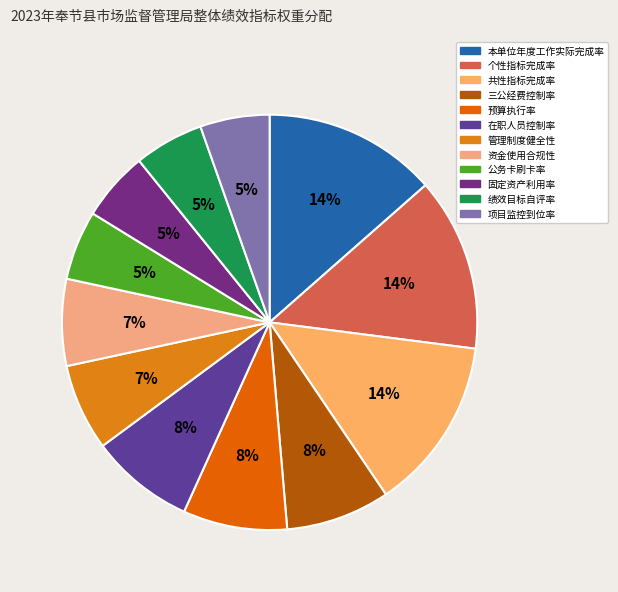

Combined, do 本单位年度工作实际完成率 and 资金使用合规性 account for over 50%?

No